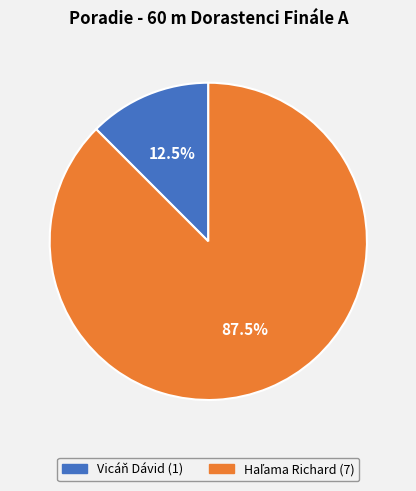

How much of the chart is everything except Vicáň Dávid?

87.5%